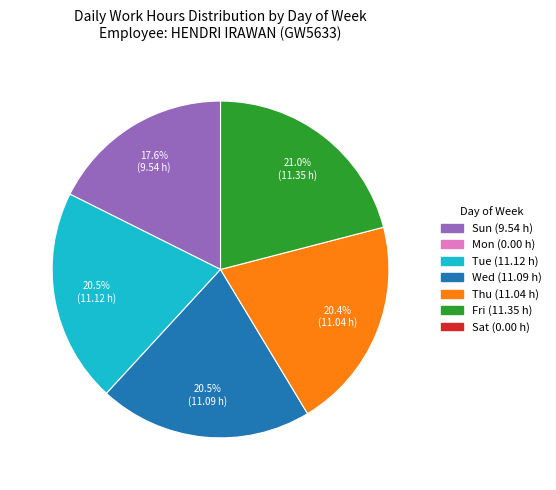

Is there a majority slice in this chart?

No